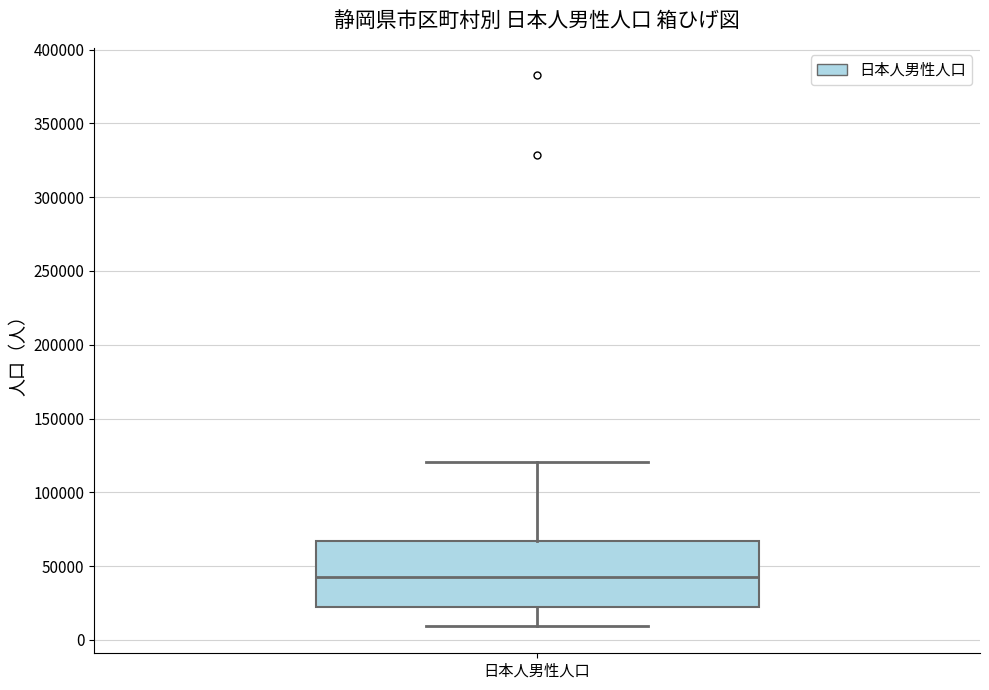

Where is the upper edge of the box for 日本人男性人口 on the y-axis? The values are not printed on the chart, so give them approximately, as read against the axis.

65000